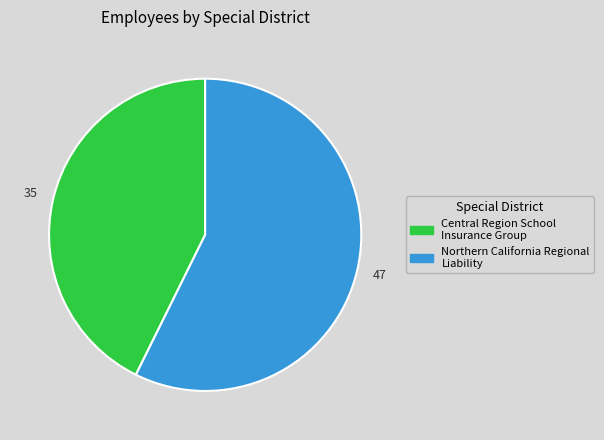

Between Northern California Regional Liability and Central Region School Insurance Group, which is larger?

Northern California Regional Liability